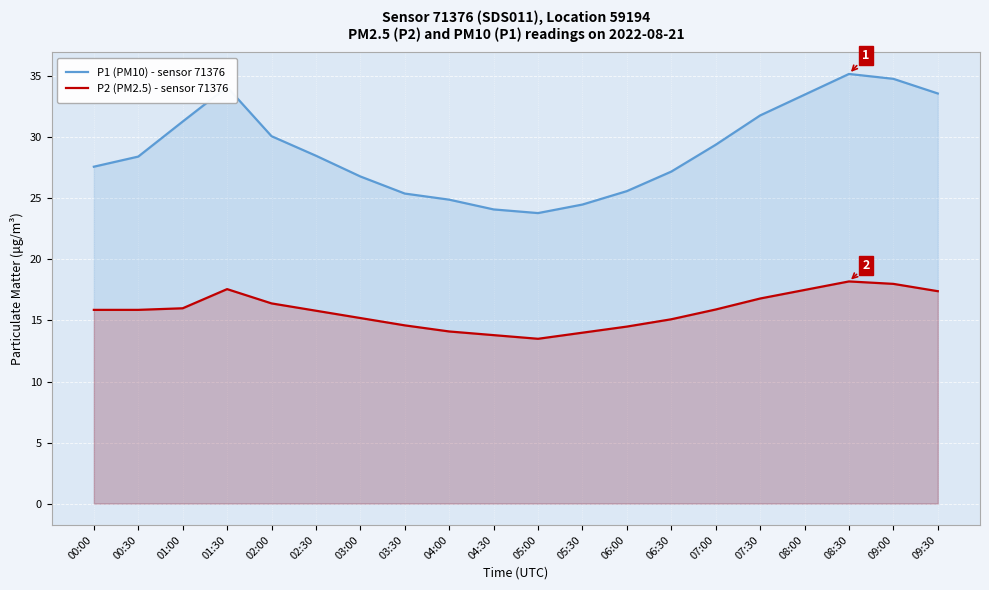

What position from the right is 07:30?

5